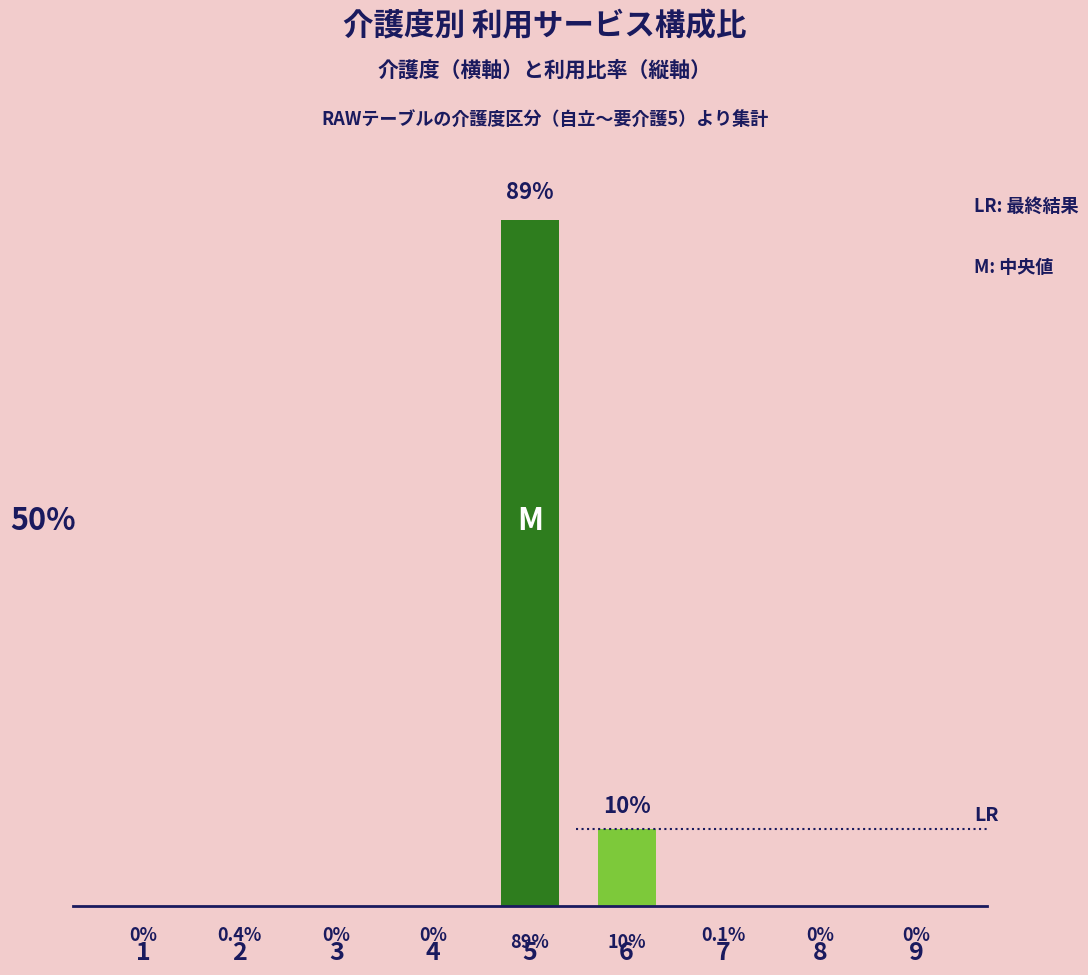

Which has a higher value, 1 or 6?

1